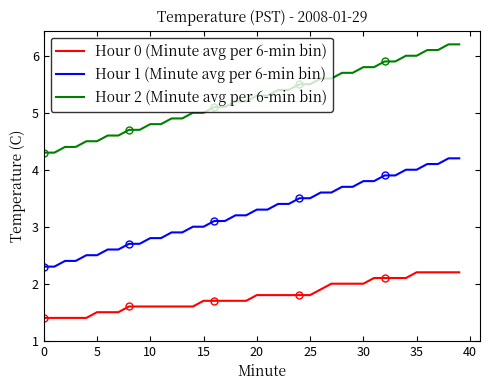

At 11, list the series in order from largest to smallest.

Hour 2 (Minute avg per 6-min bin), Hour 1 (Minute avg per 6-min bin), Hour 0 (Minute avg per 6-min bin)